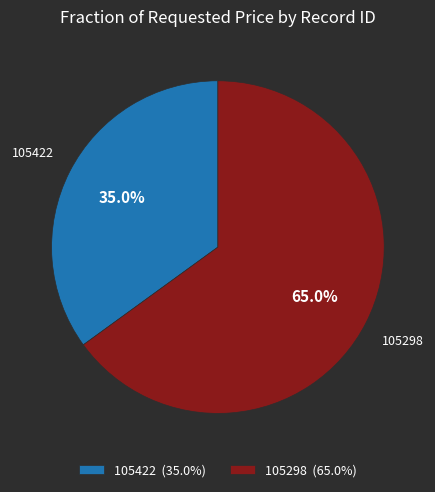

To the nearest percent, what percentage of the pie is 105298?

65%